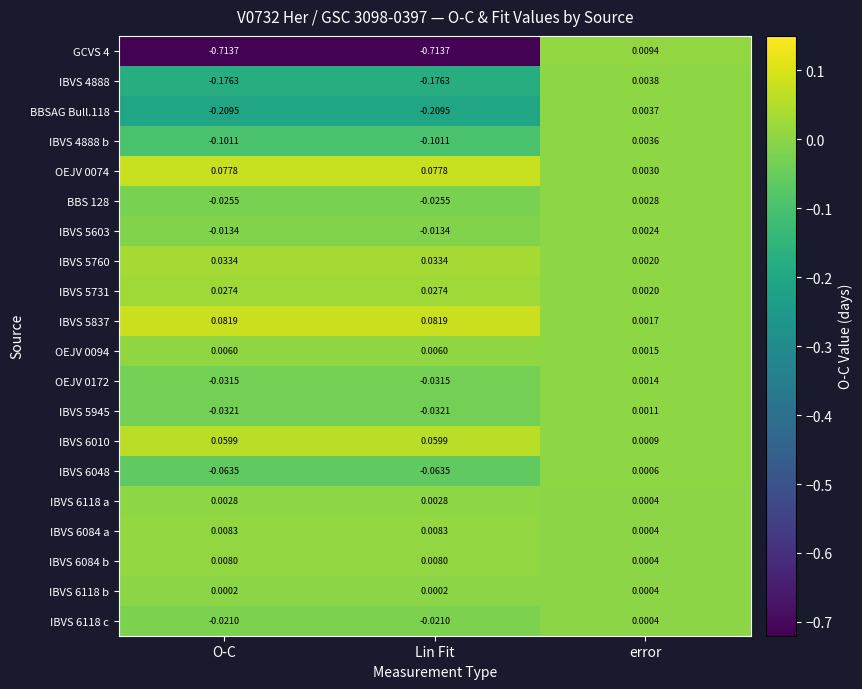

How many data points does each series have?

3